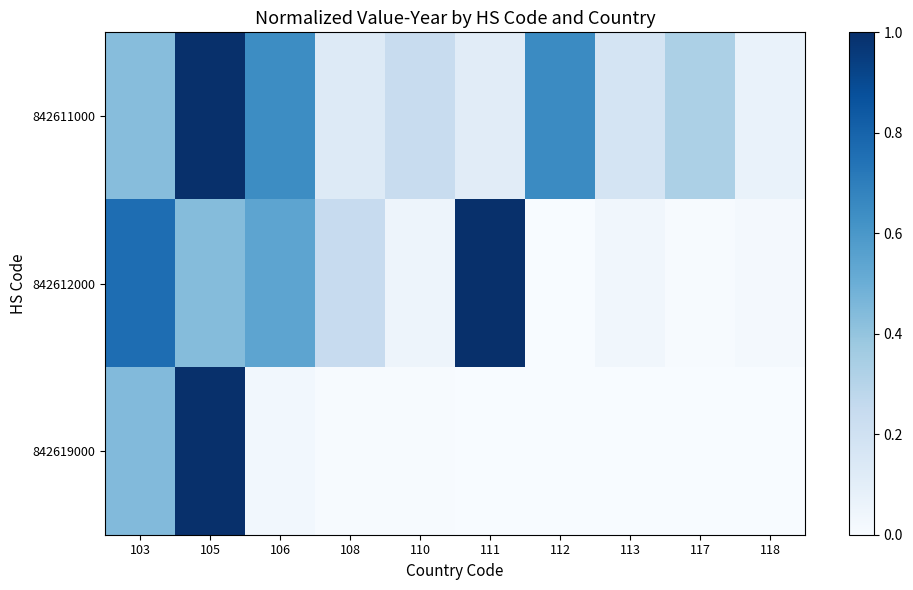

At which category does the chart reach its minimum across all series?

111